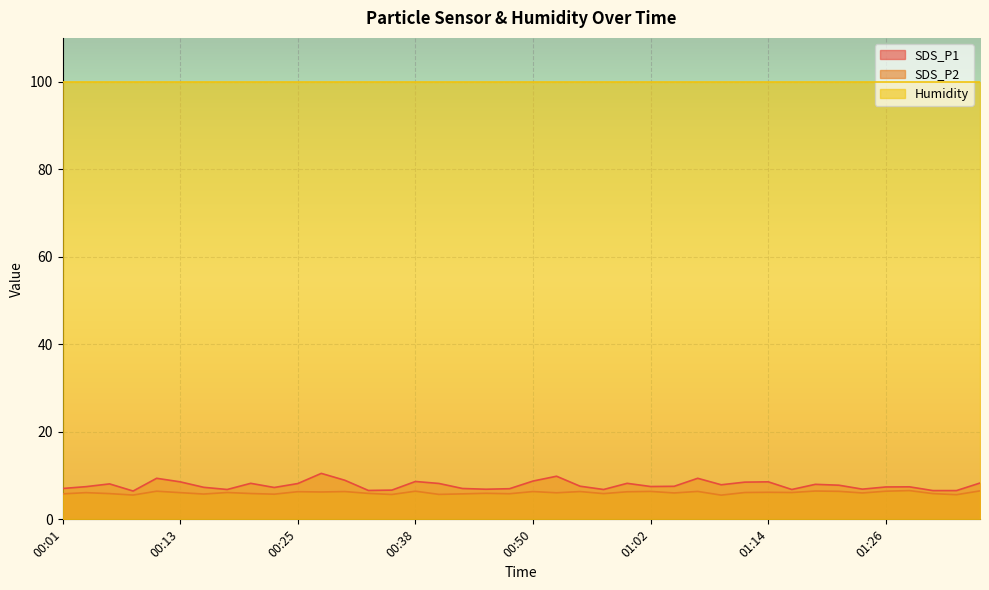

True or false: SDS_P1 and SDS_P2 intersect in this chart.

False